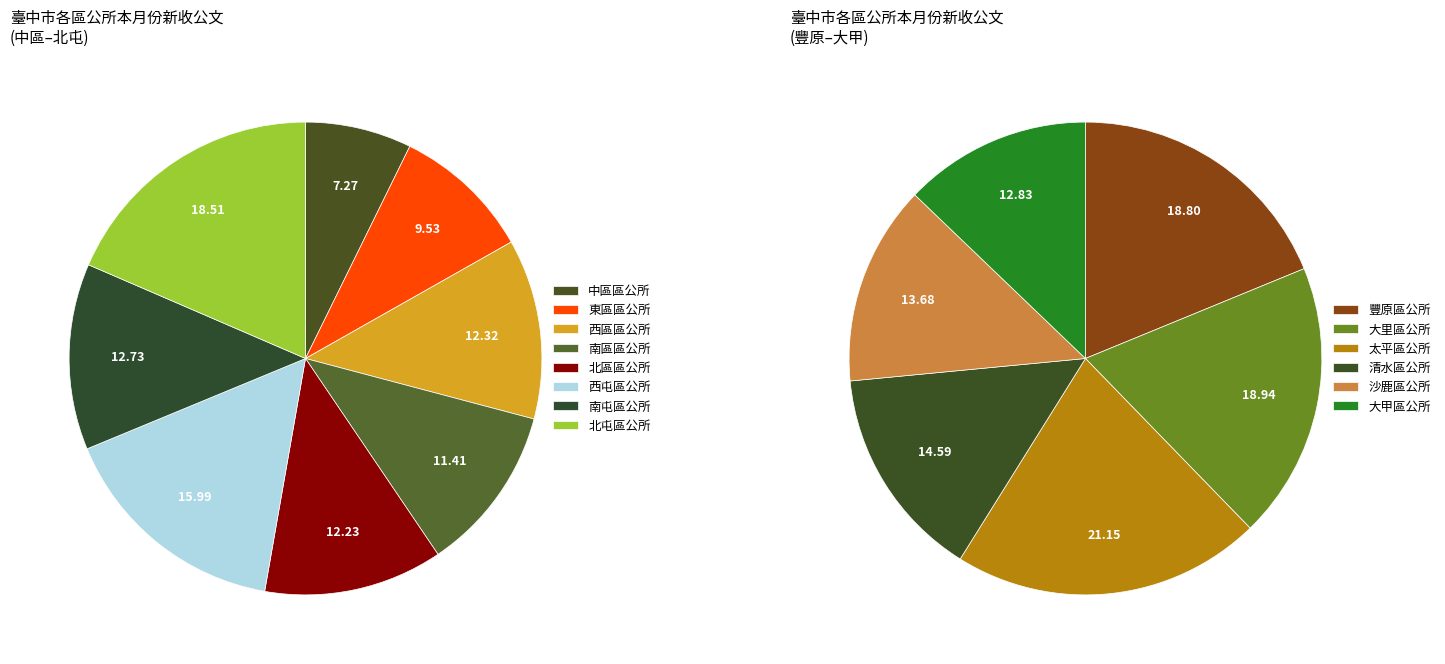

Does 東區區公所 account for over 50% of the chart?

No